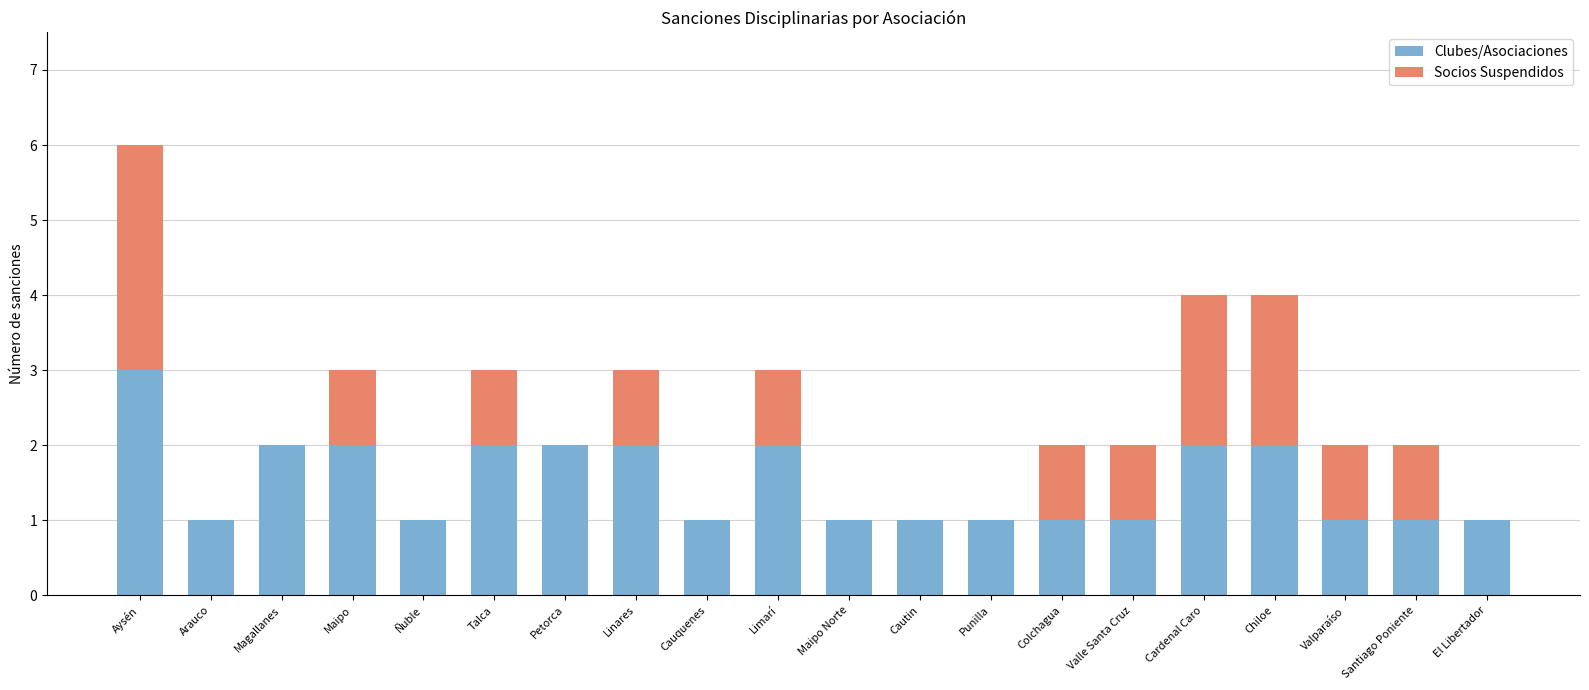

What is the approximate value of Clubes/Asociaciones at Aysén?

3